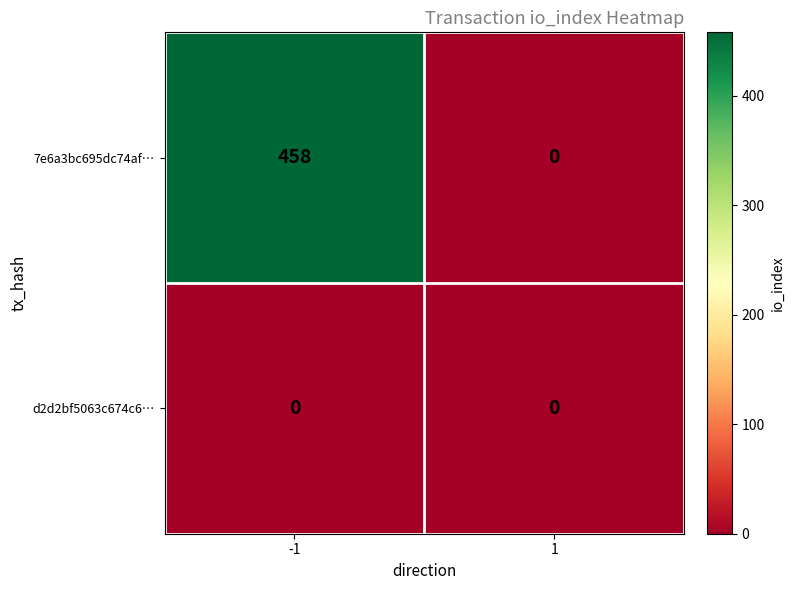

Which series has the widest spread of values?

7e6a3bc695dc74af…